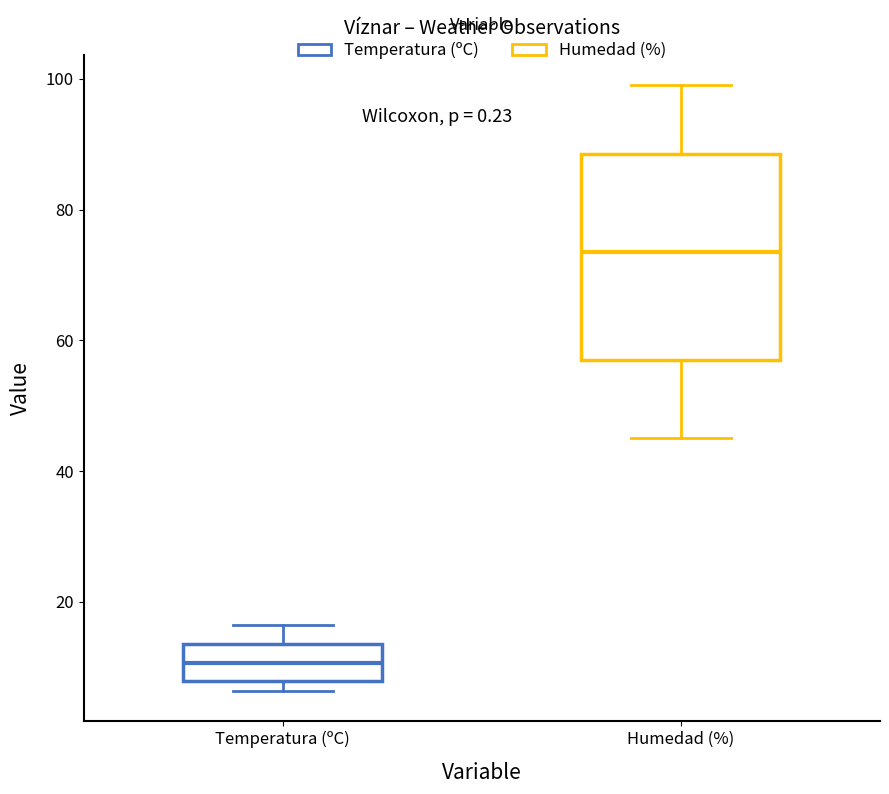

Which box has the lowest median line?

Temperatura (ºC)